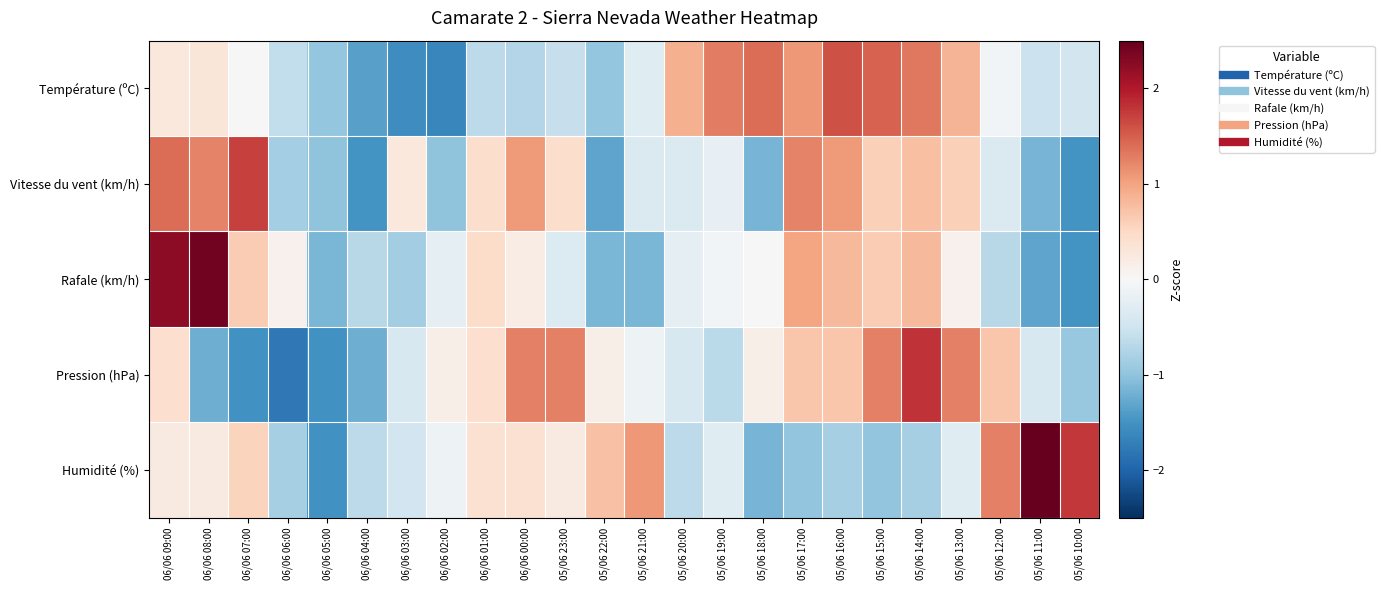

What is the difference between the highest and lowest values at 05/06 12:00?

1.9